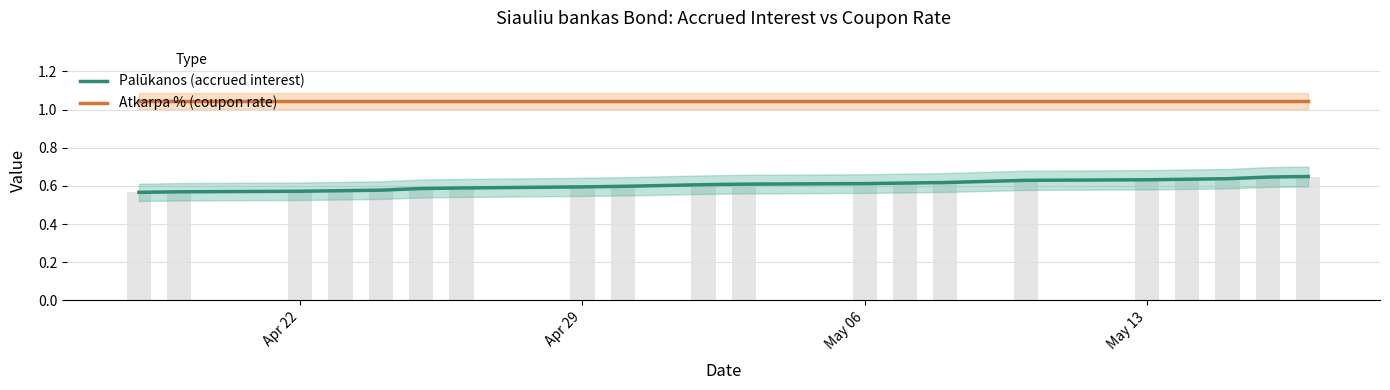

What is the total value across all series at Apr 29?

1.6